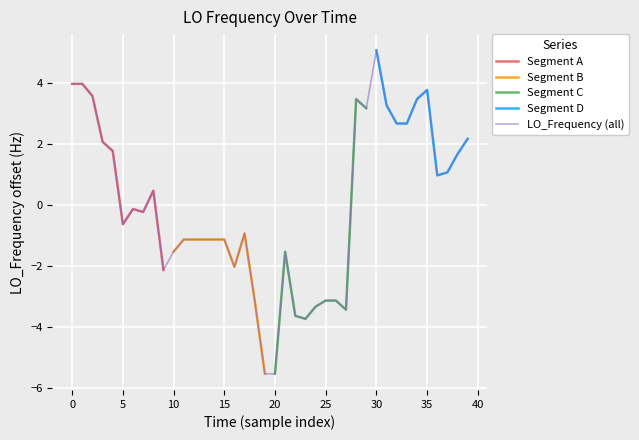

Reading left to right, extract all data points from this chart.

4.0	4.0	3.6	2.1	1.8	-0.6	-0.1	-0.2	0.5	-2.1	-1.5	-1.1	-1.1	-1.1	-1.1	-1.1	-2.0	-0.9	-3.1	-5.5	-5.5	-1.5	-3.6	-3.7	-3.3	-3.1	-3.1	-3.4	3.5	3.2	5.1	3.3	2.7	2.7	3.5	3.8	1.0	1.1	1.7	2.2